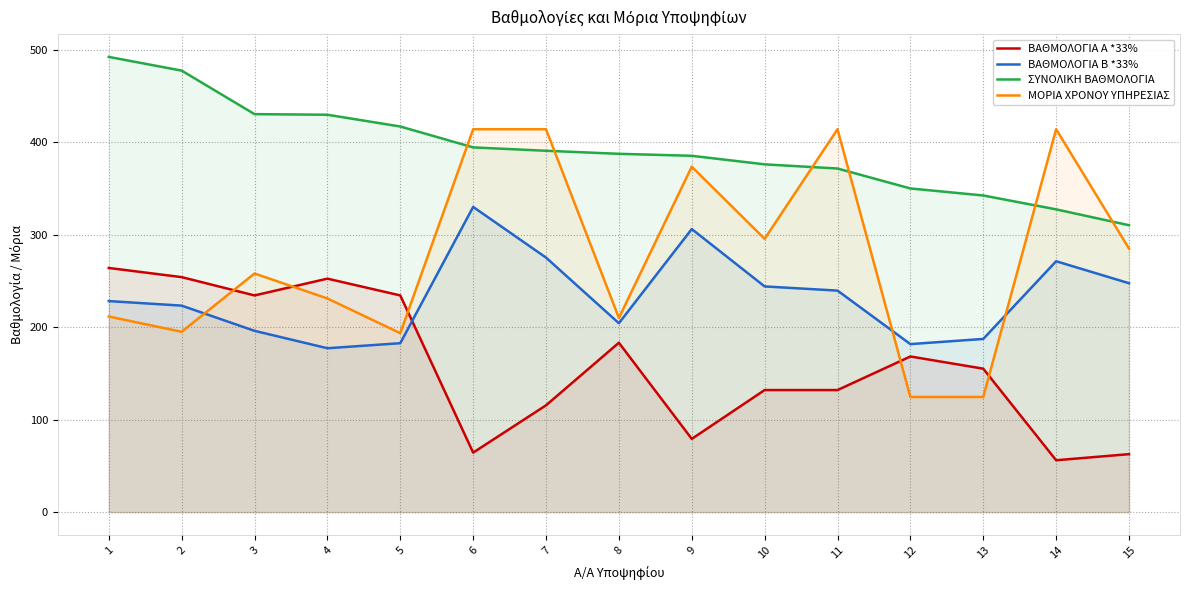

List the series in order of their overall mean, highest first.

ΣΥΝΟΛΙΚΗ ΒΑΘΜΟΛΟΓΙΑ, ΜΟΡΙΑ ΧΡΟΝΟΥ ΥΠΗΡΕΣΙΑΣ, ΒΑΘΜΟΛΟΓΙΑ Β *33%, ΒΑΘΜΟΛΟΓΙΑ Α *33%